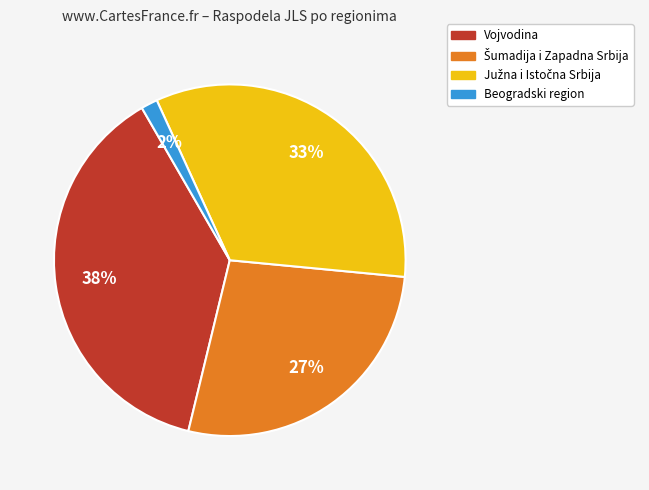

The Vojvodina slice represents 26% of the pie. True or false?

False